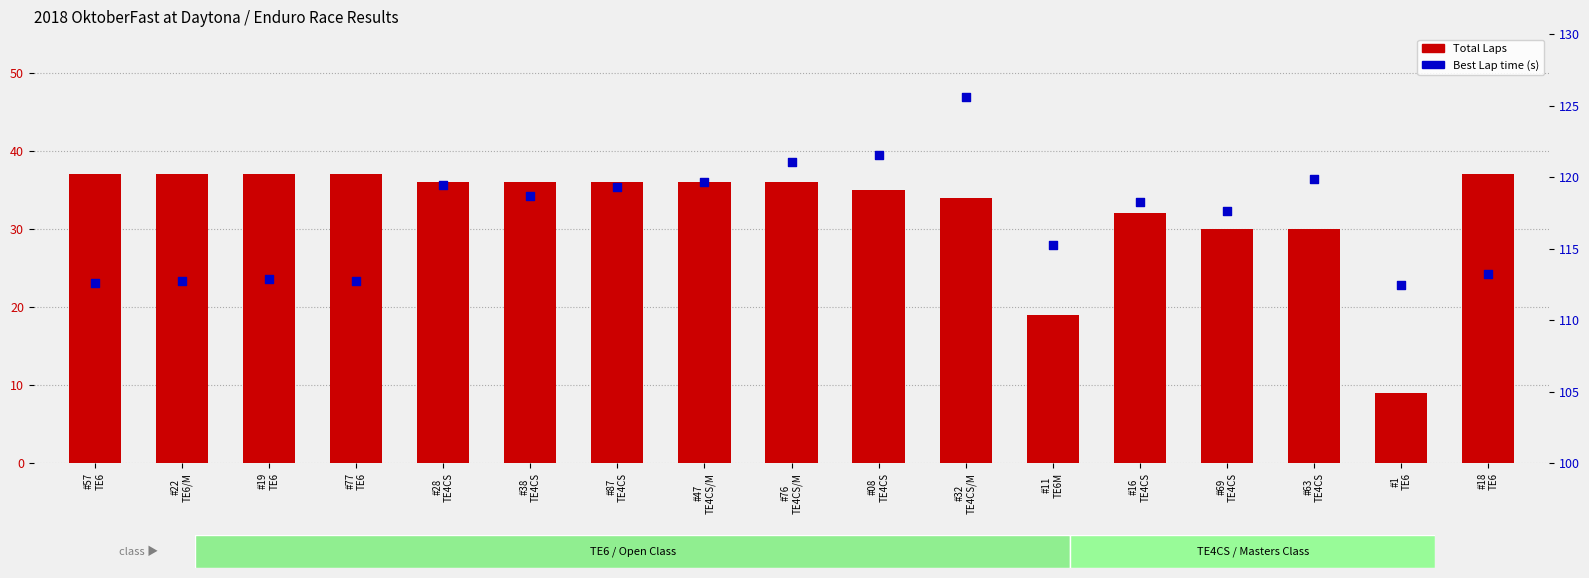

Is the value of Total Laps at #19
TE6 greater than the value of Best Lap time (s) at #77
TE6?

No